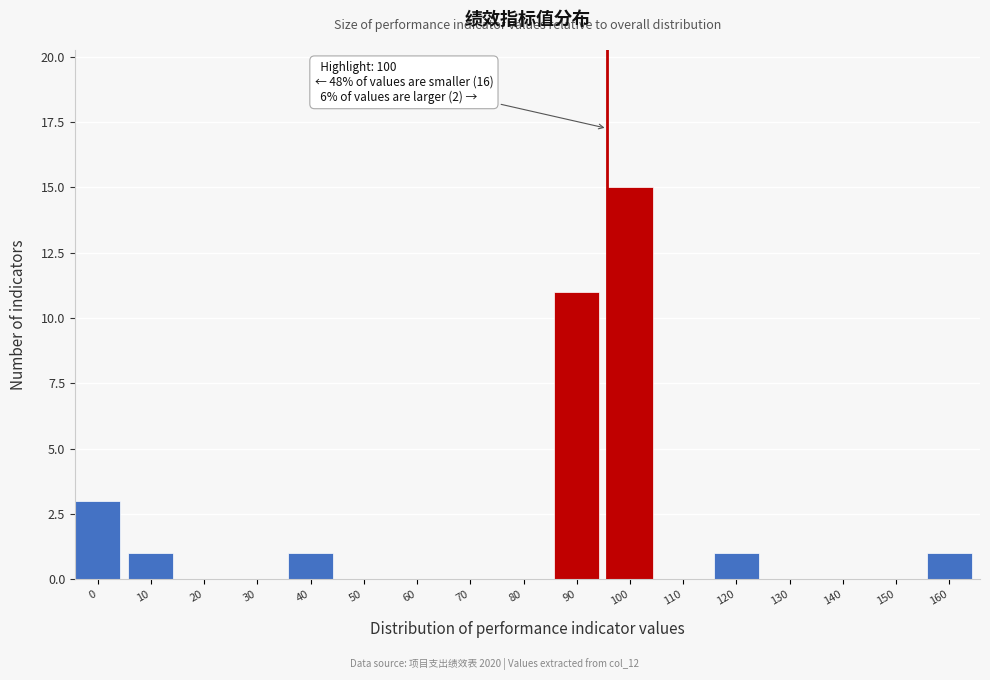

Reading right to left, list all the values displayed in this chart.

160=1	150=0	140=0	130=0	120=1	110=0	100=15	90=11	80=0	70=0	60=0	50=0	40=1	30=0	20=0	10=1	0=3